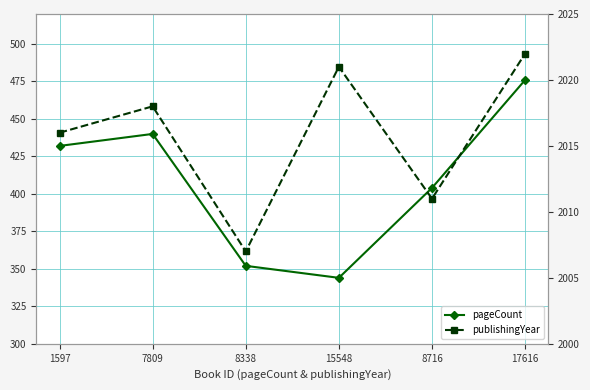

Where is the first local minimum for pageCount?

15548